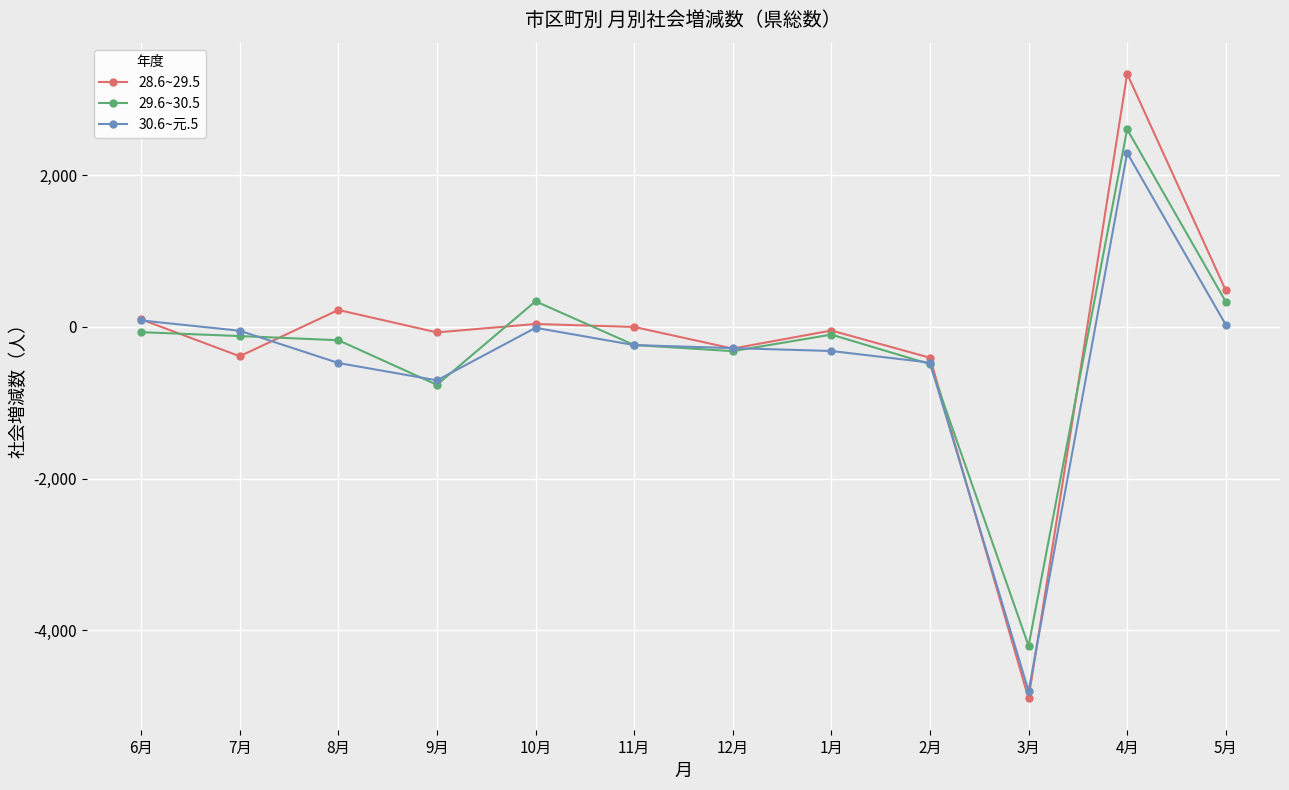

At which label does 29.6~30.5 first exceed -120?

6月